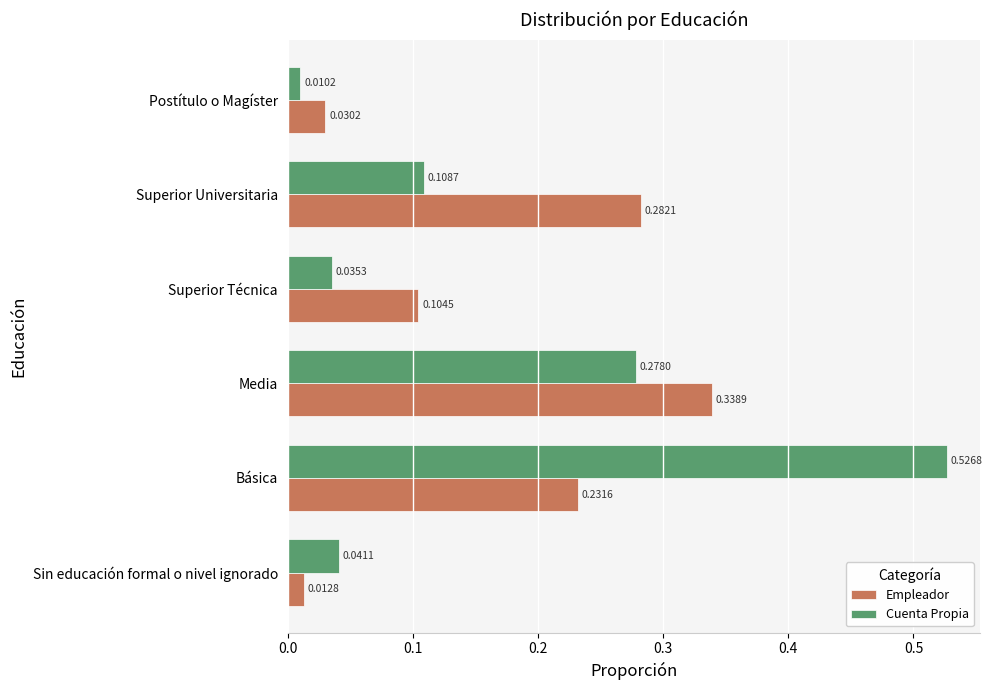

Which series has the widest spread of values?

Cuenta Propia